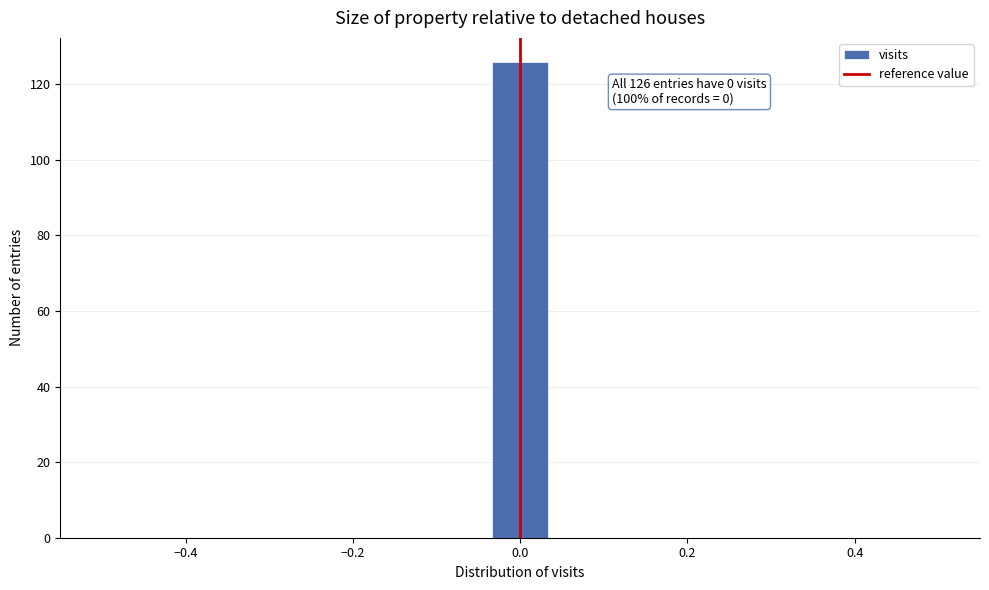

Read against the x-axis, roughly where is the centre of the tallest bar?

0.00